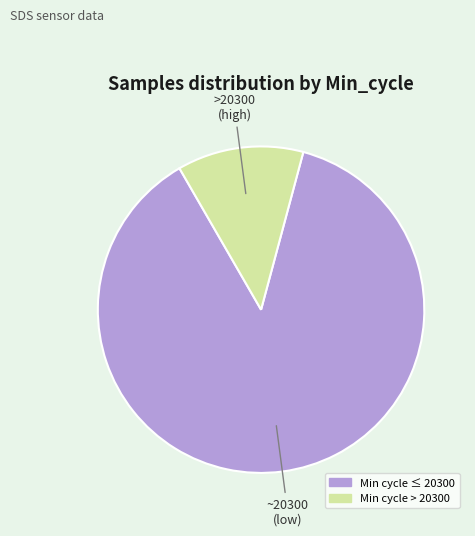

Is there any slice that represents more than half of the pie?

Yes